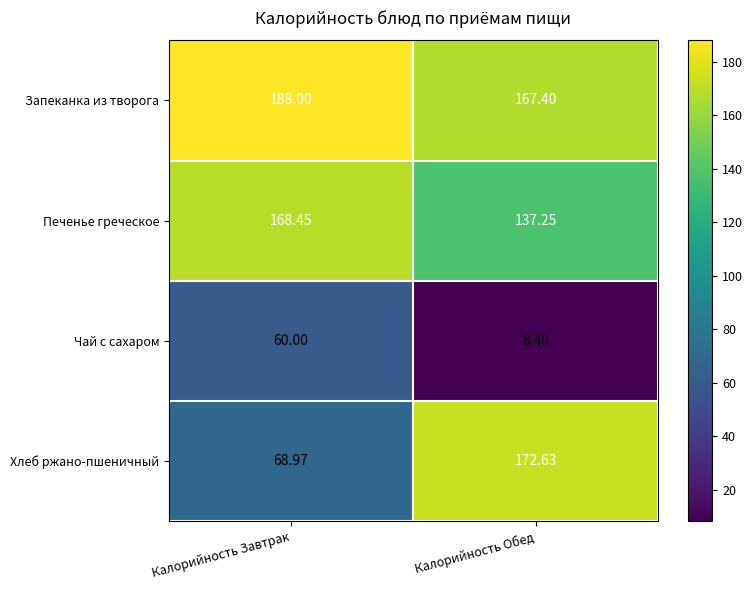

At which label does Хлеб ржано-пшеничный reach its minimum?

Калорийность Завтрак